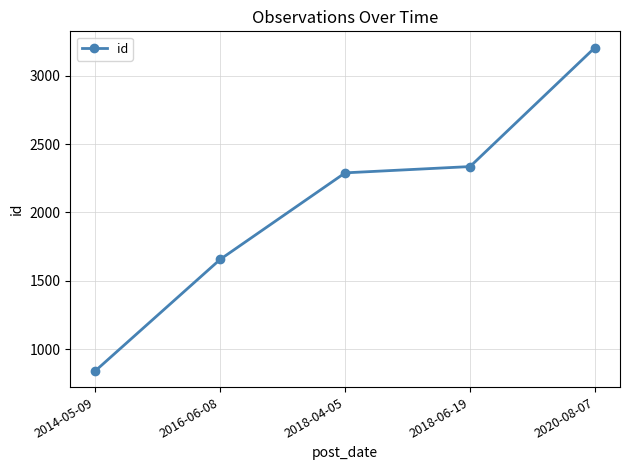

What is the greatest value displayed?

3206